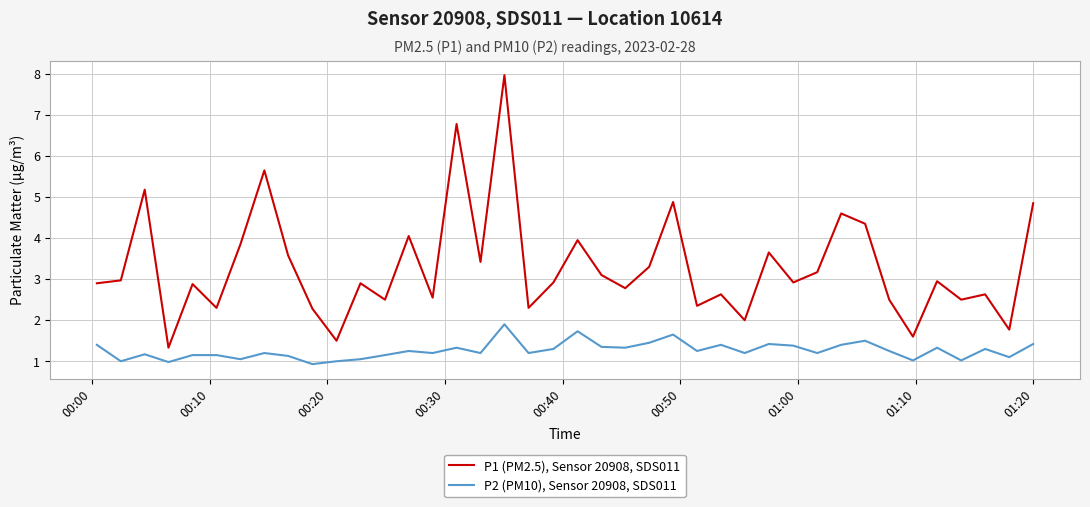

What is the smallest value displayed?

0.9